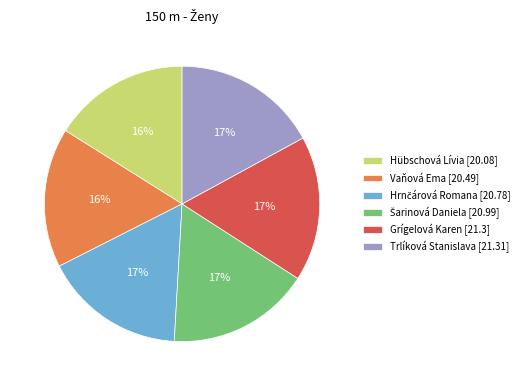

Is Vaňová Ema [20.49] the majority of the pie?

No